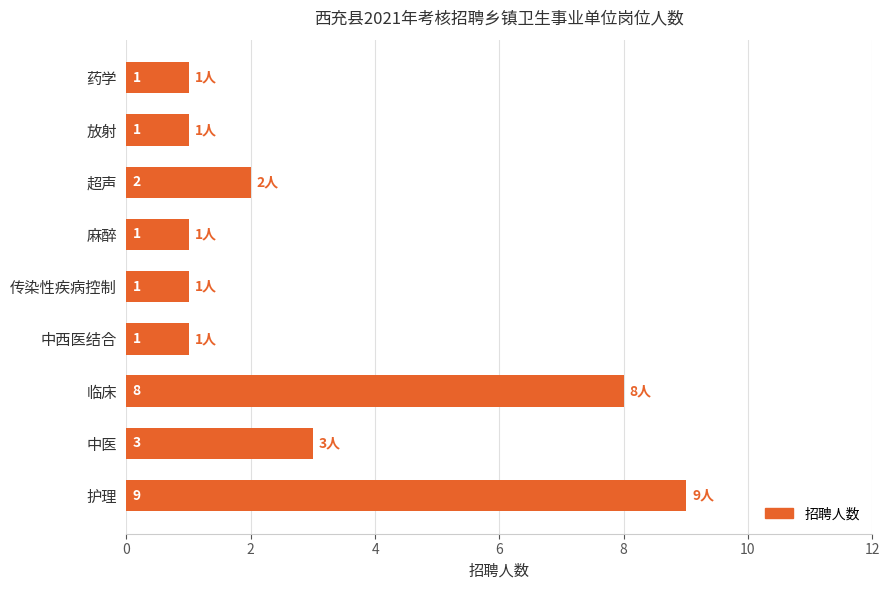

How many data points does each series have?

9